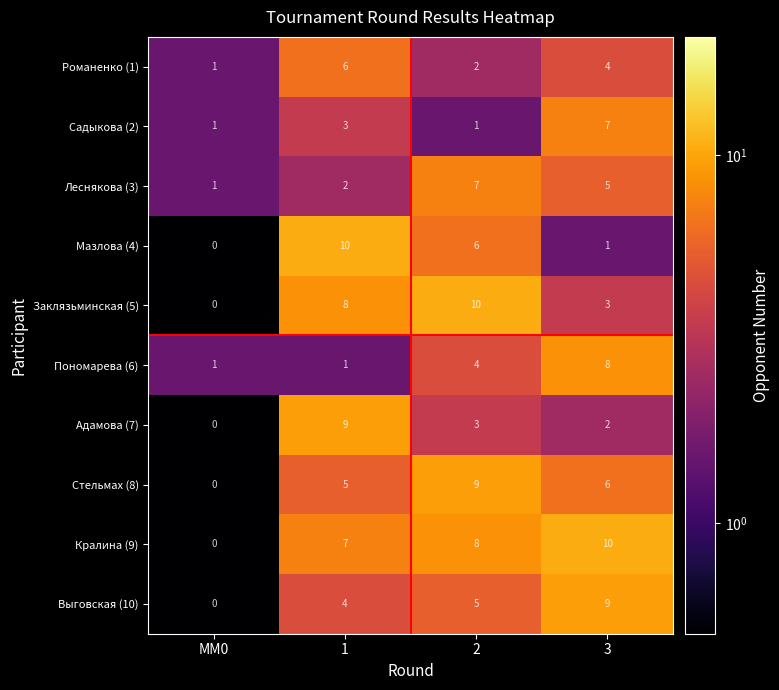

Read the Пономарева (6) value at 3.

8